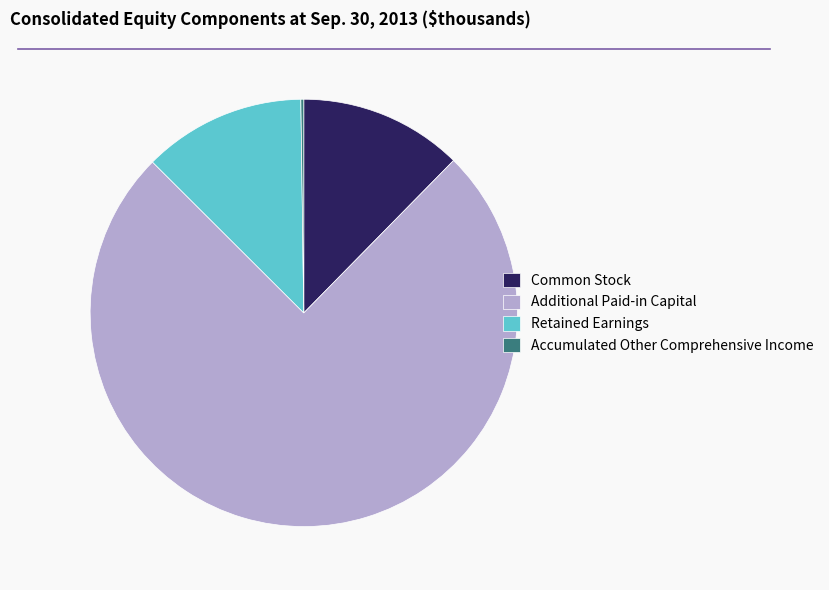

Which category has the biggest portion of the pie?

Additional Paid-in Capital